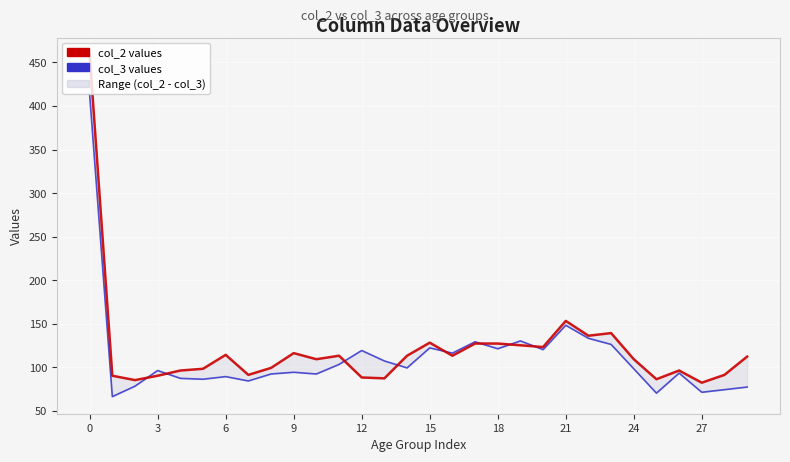

True or false: col_2 values has more than 0 points higher than both neighbors.

True